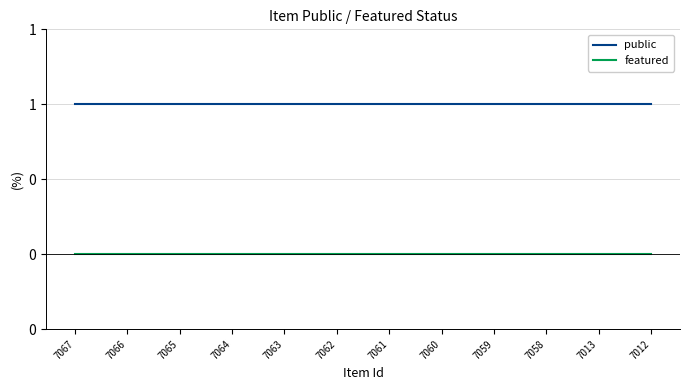

True or false: featured and public intersect in this chart.

False